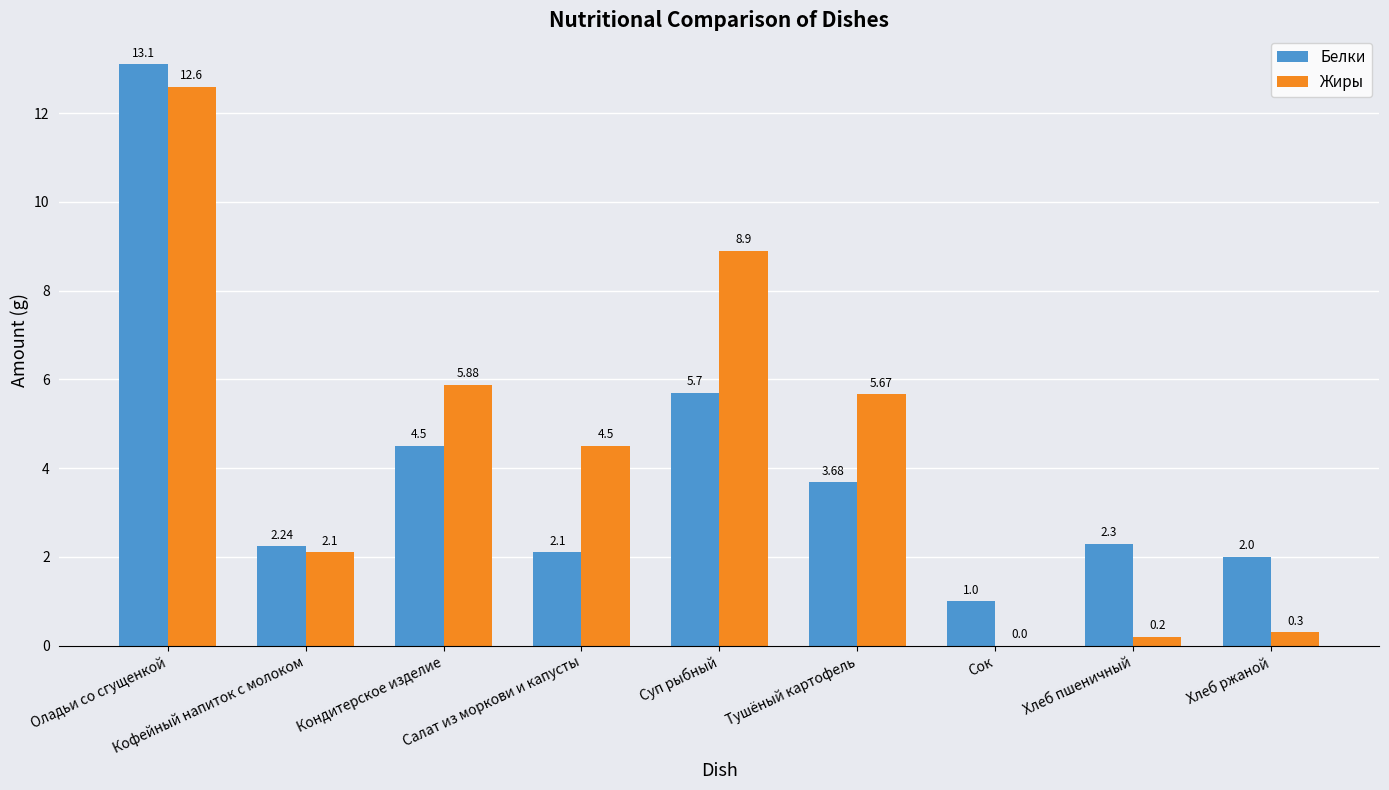

Between Суп рыбный and Тушёный картофель, which series saw the biggest shift?

Жиры